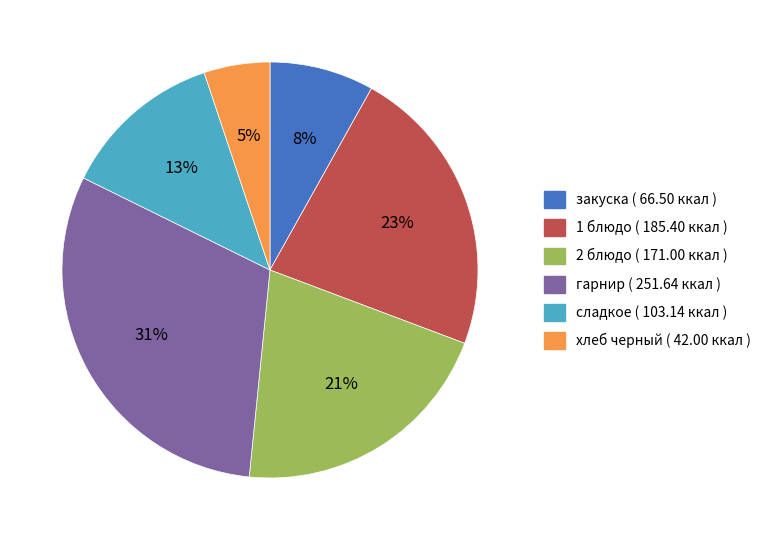

Rank the categories by value from lowest to highest.

хлеб черный, закуска, сладкое, 2 блюдо, 1 блюдо, гарнир